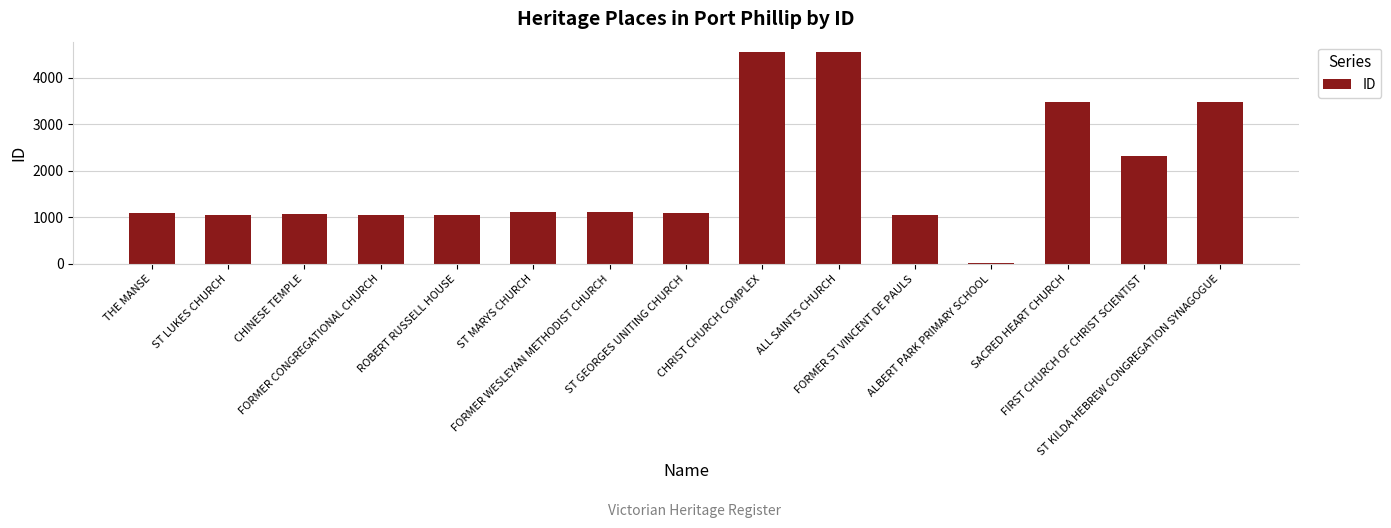

The value at FORMER ST VINCENT DE PAULS is 456. True or false?

False